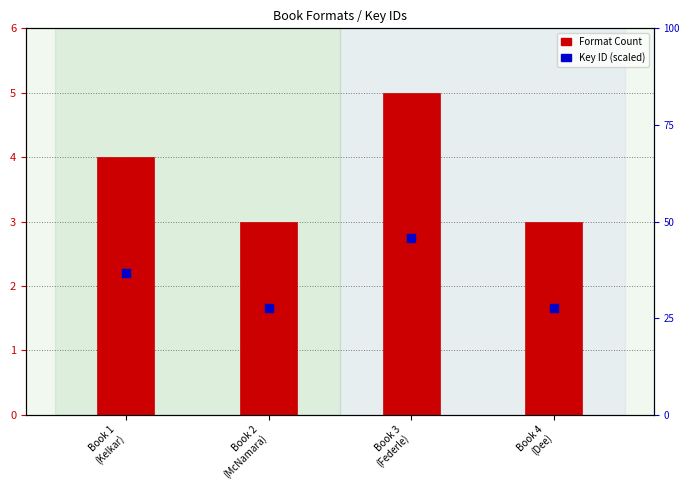

Which series contains the lowest Y value?

Key ID (scaled)